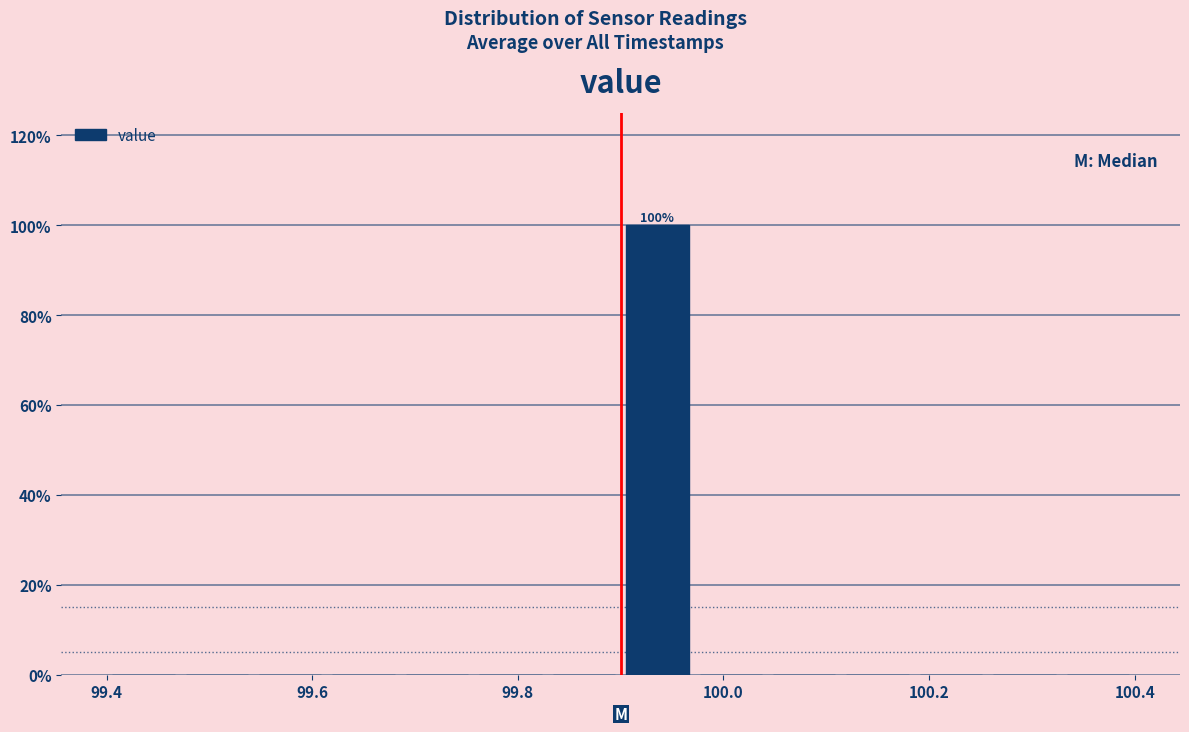

Around what value on the x-axis is the tallest bar? Give the approximate position of its centre, as read against the axis.

99.94